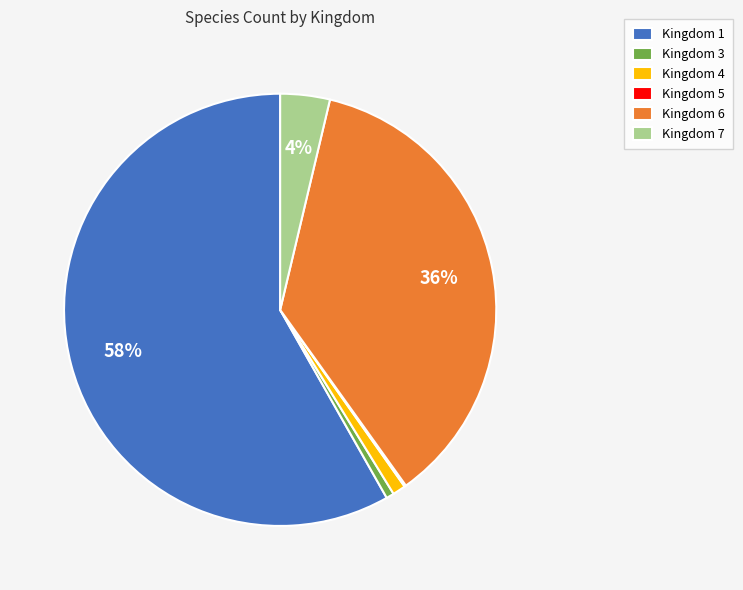

The Kingdom 6 slice represents 22% of the pie. True or false?

False